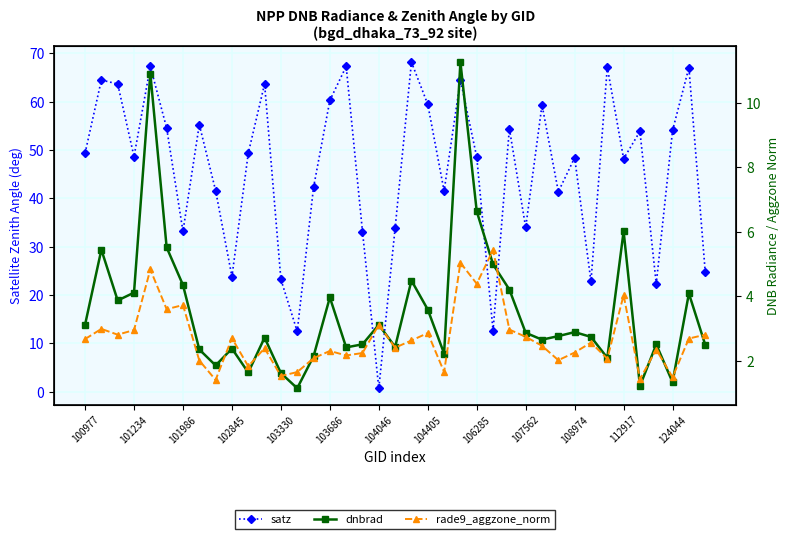

The value of satz at 37 is 105.6. True or false?

False